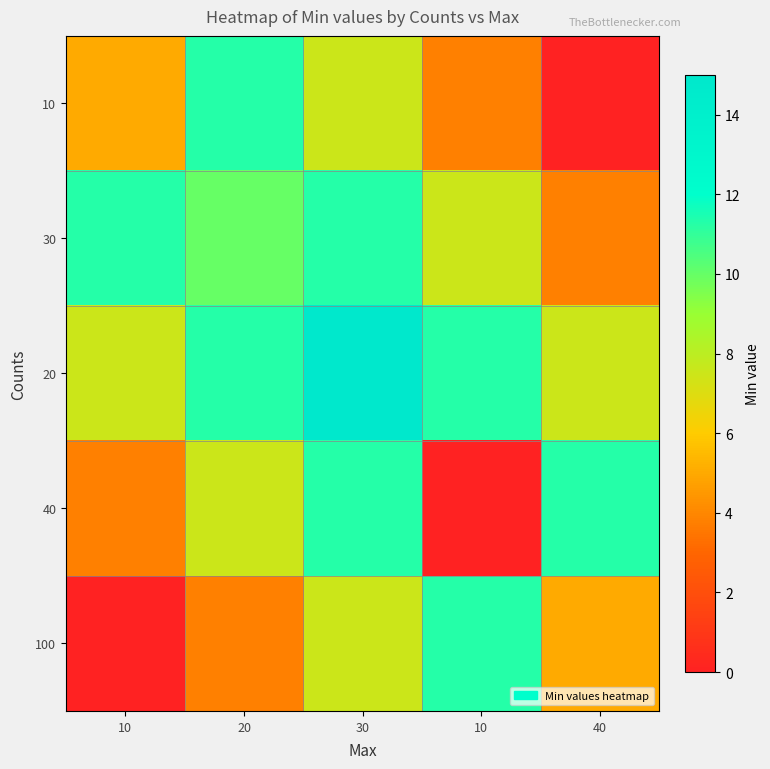

Reading left to right, what are all the values shown in this chart?

10: 10=5.0	20=11.2	30=7.5	10=3.8	40=0.0
30: 10=11.2	20=10.0	30=11.2	10=7.5	40=3.8
20: 10=7.5	20=11.2	30=15.0	10=11.2	40=7.5
40: 10=3.8	20=7.5	30=11.2	10=0.0	40=11.2
100: 10=0.0	20=3.8	30=7.5	10=11.2	40=5.0